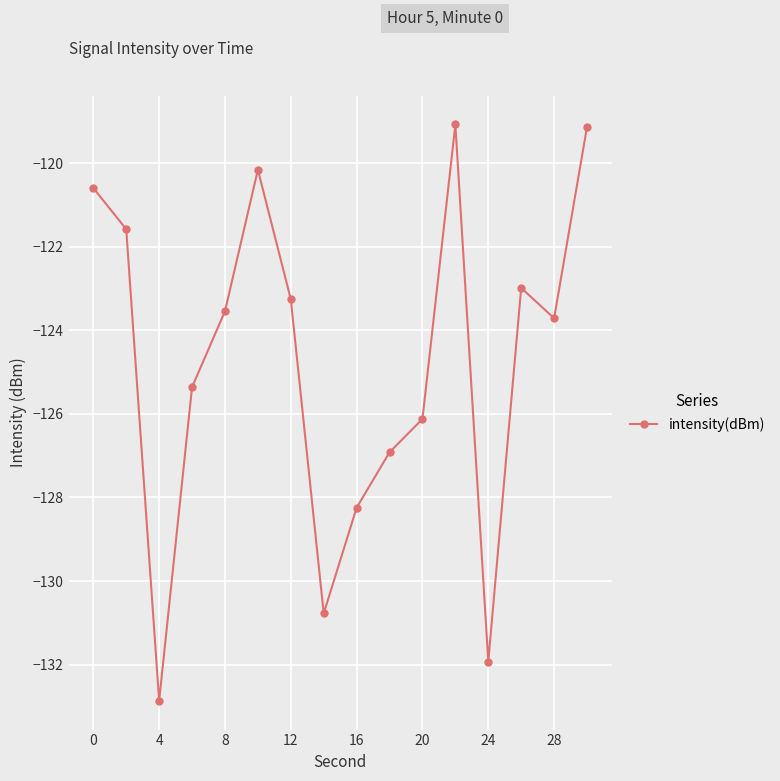

How many points are lower than both their immediate neighbors (excluding endpoints)?

4